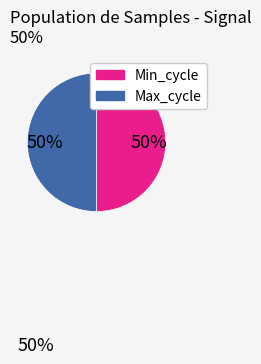

How many segments does this pie chart have?

2